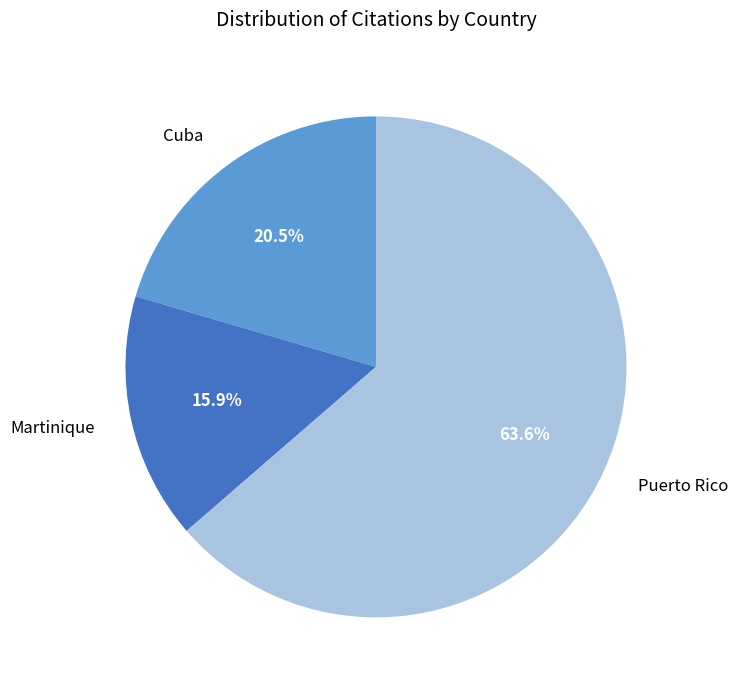

To the nearest percent, what is the average slice percentage?

33%